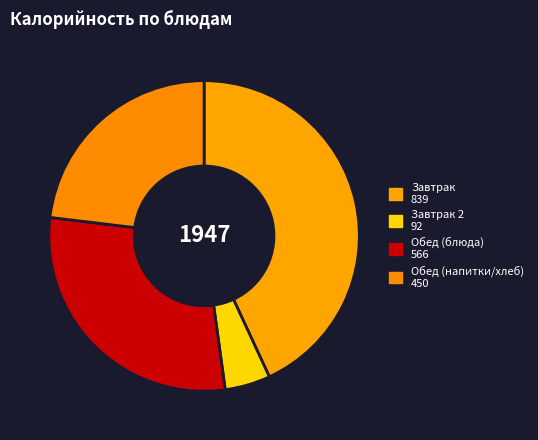

How many slices are in this pie chart?

4